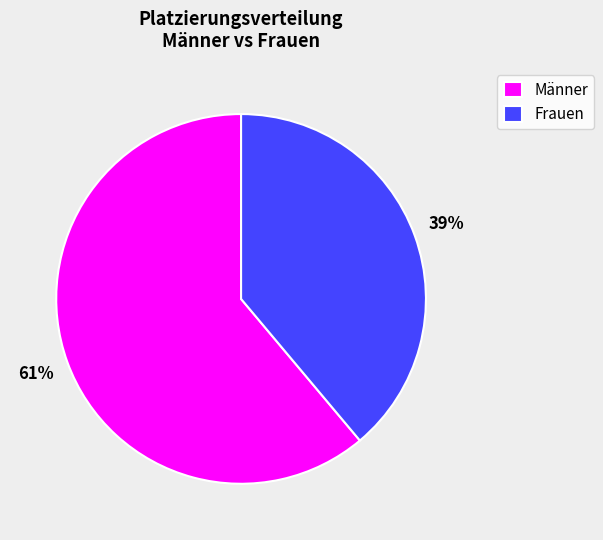

Does Frauen represent more than half of the total?

No